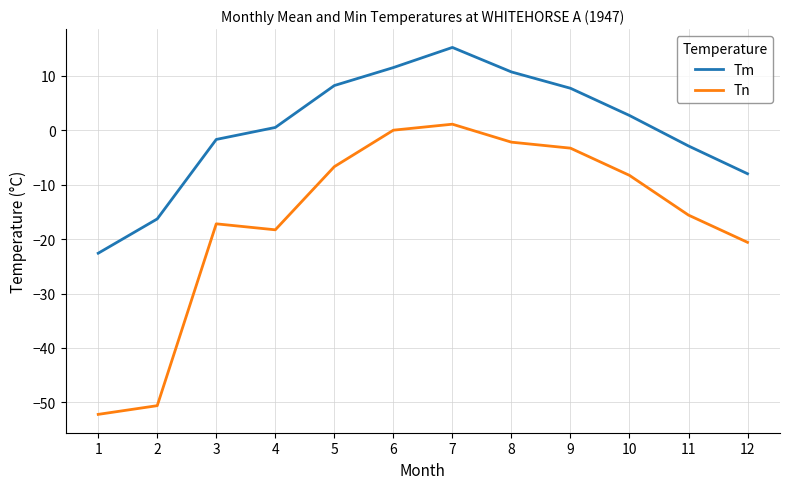

At which category does the chart reach its peak across all series?

7